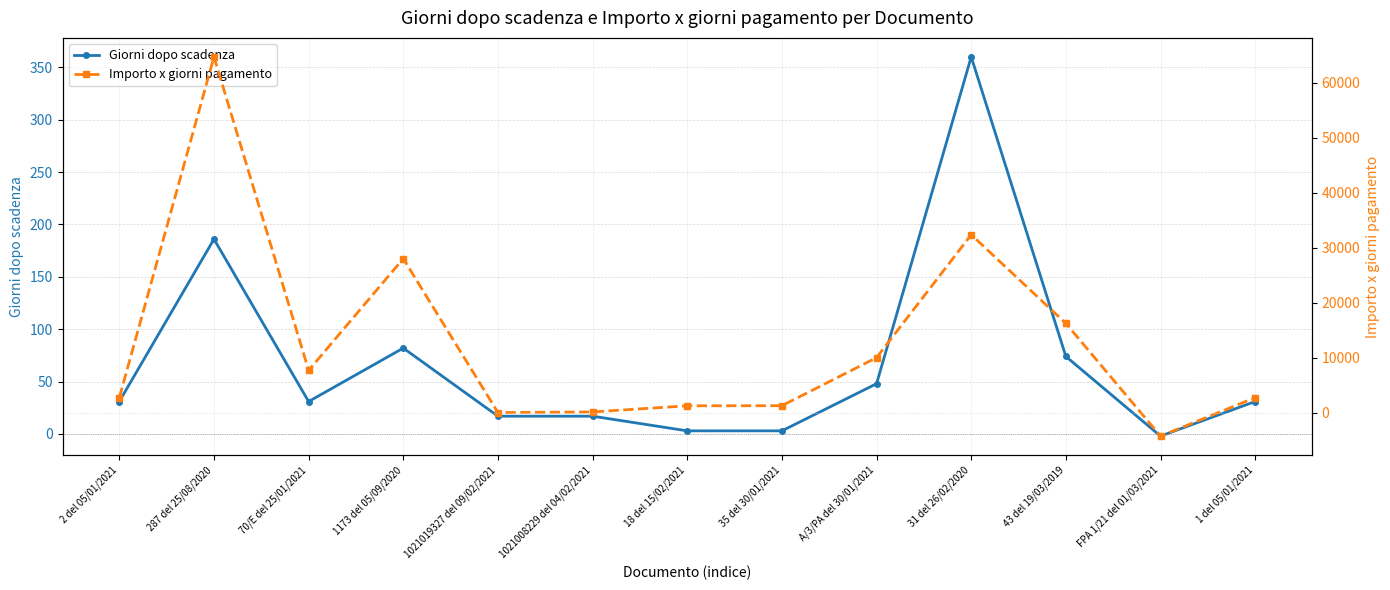

What is the label of the 10th point from the right?

1173 del 05/09/2020